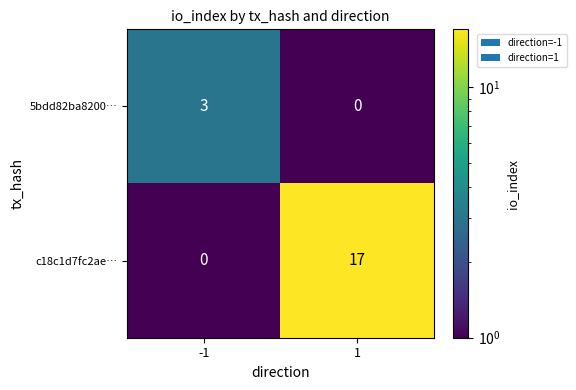

Which series has the largest range (max minus min)?

c18c1d7fc2ae…